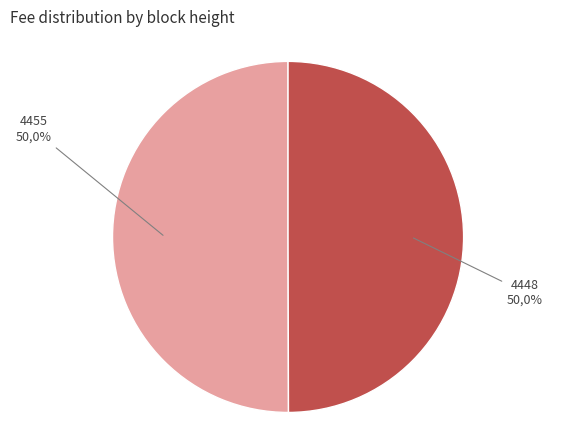

How many segments does this pie chart have?

2